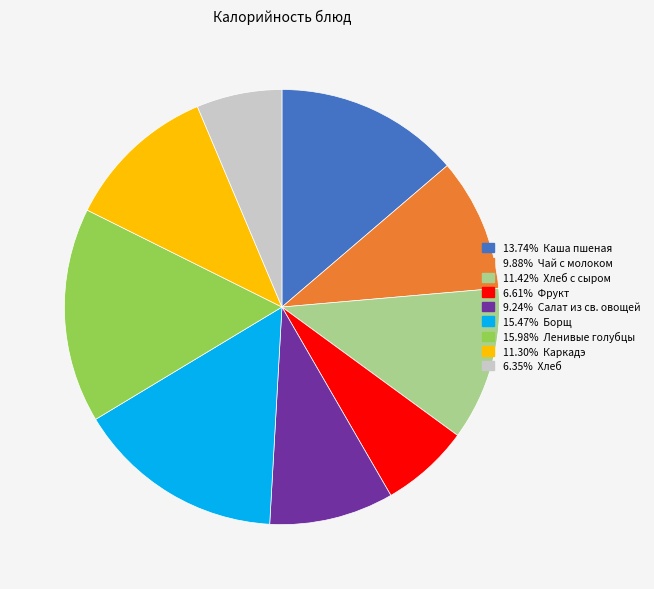

Is there a majority slice in this chart?

No